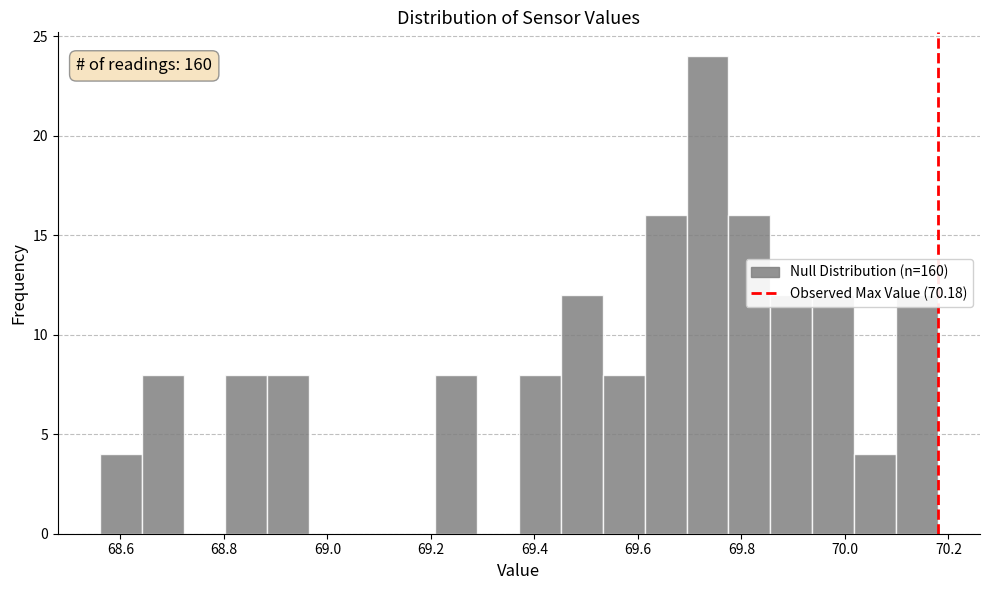

Over which range of the x-axis is the bar tallest?

69.70 to 69.78